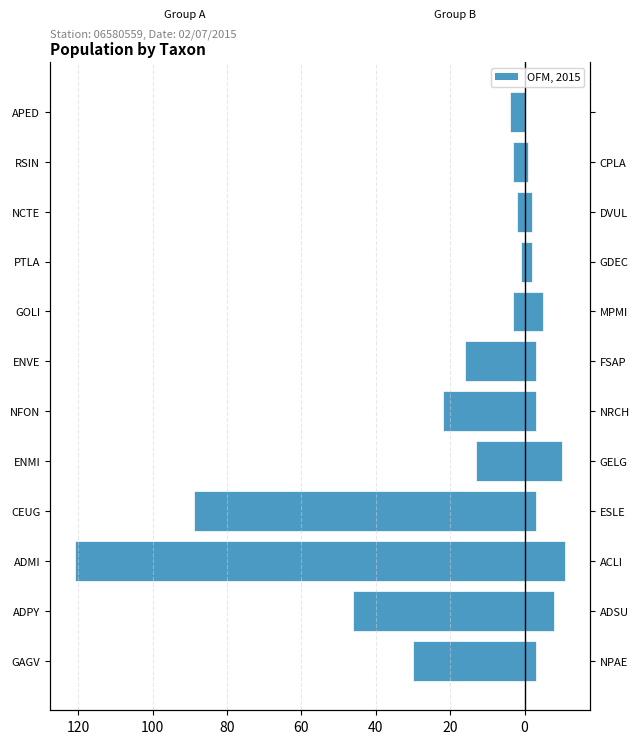

The Right Group series shows -7 at APED. True or false?

False